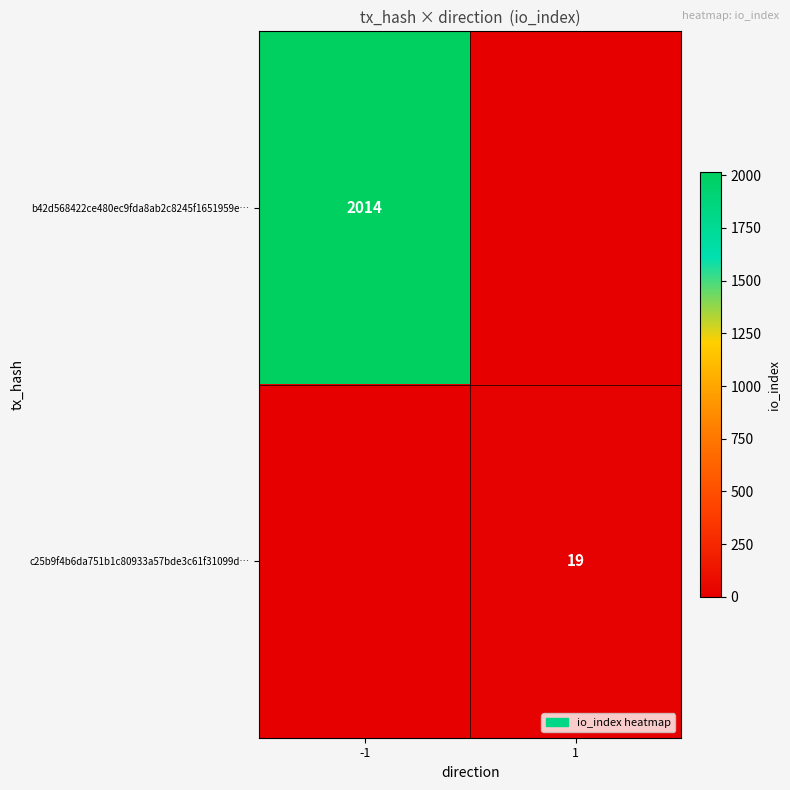

Is the value of c25b9f4b6da751b1c80933a57bde3c61f31099d… at 1 greater than the value of b42d568422ce480ec9fda8ab2c8245f1651959e… at -1?

No